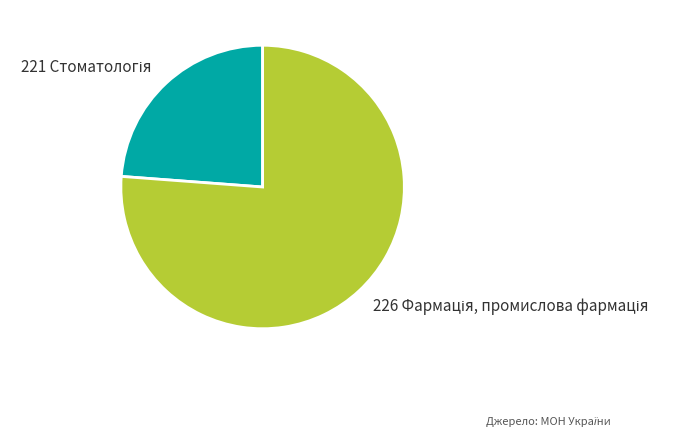

Is there a majority slice in this chart?

Yes